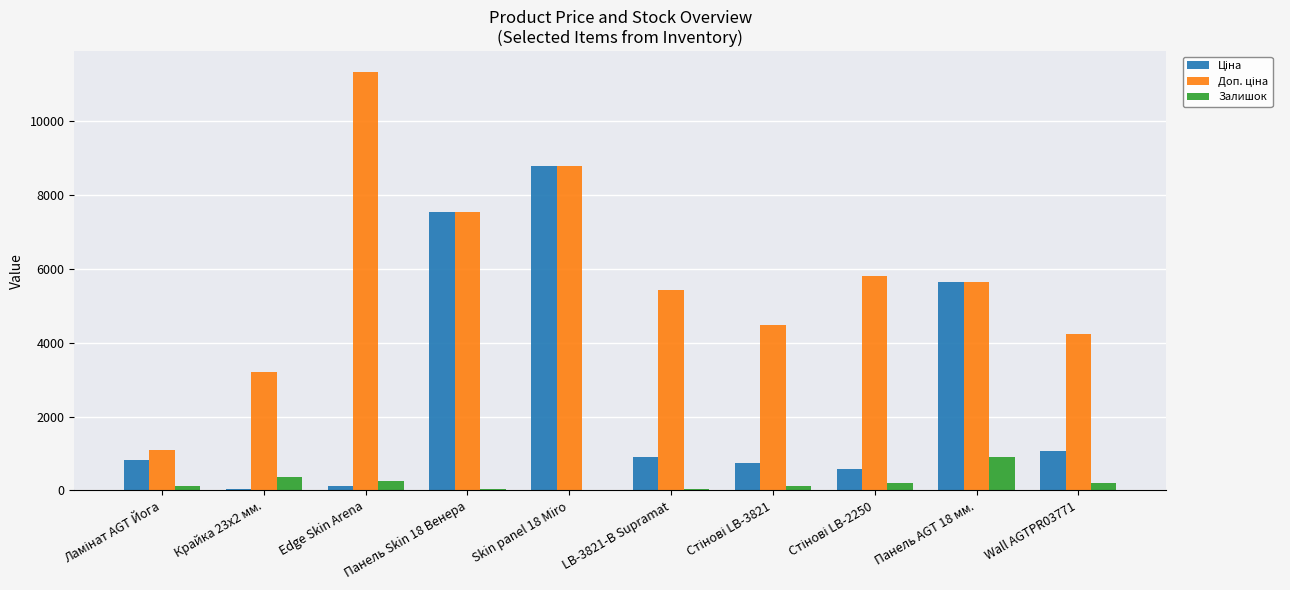

Which label corresponds to the largest value in the chart?

Edge Skin Arena